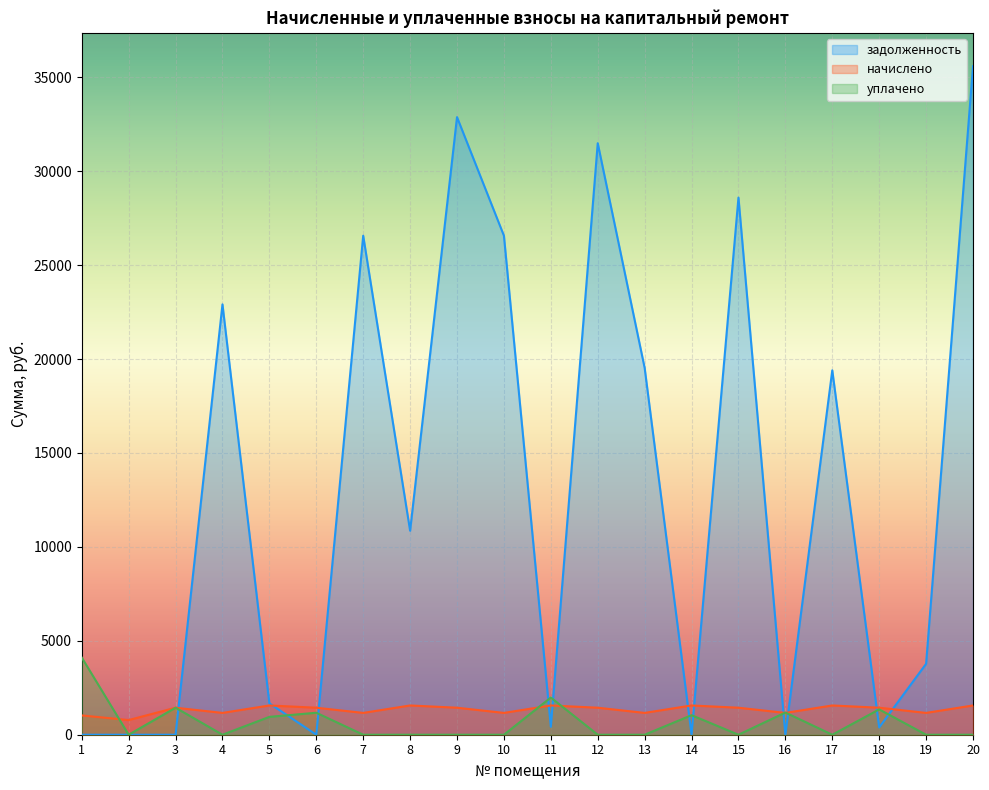

What are all the series names shown in the legend?

задолженность, начислено, уплачено